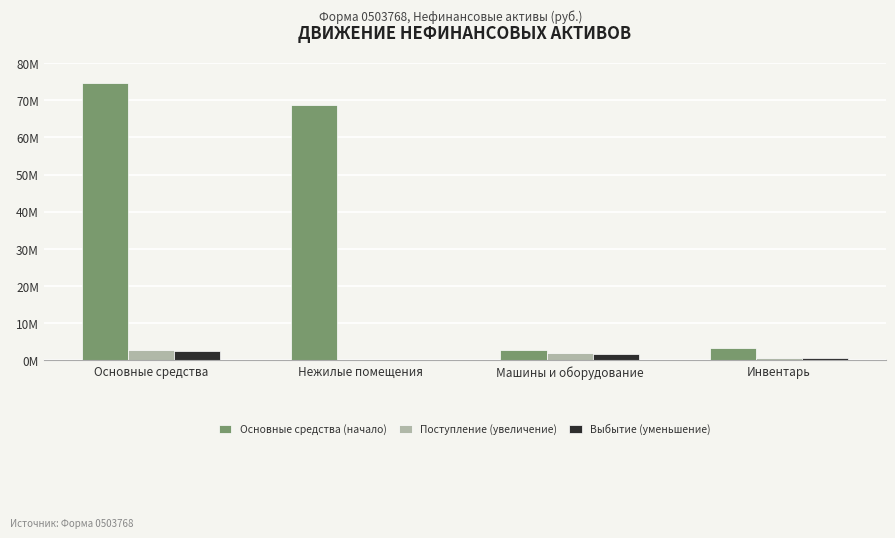

What are all the series names shown in the legend?

Основные средства (начало), Поступление (увеличение), Выбытие (уменьшение)